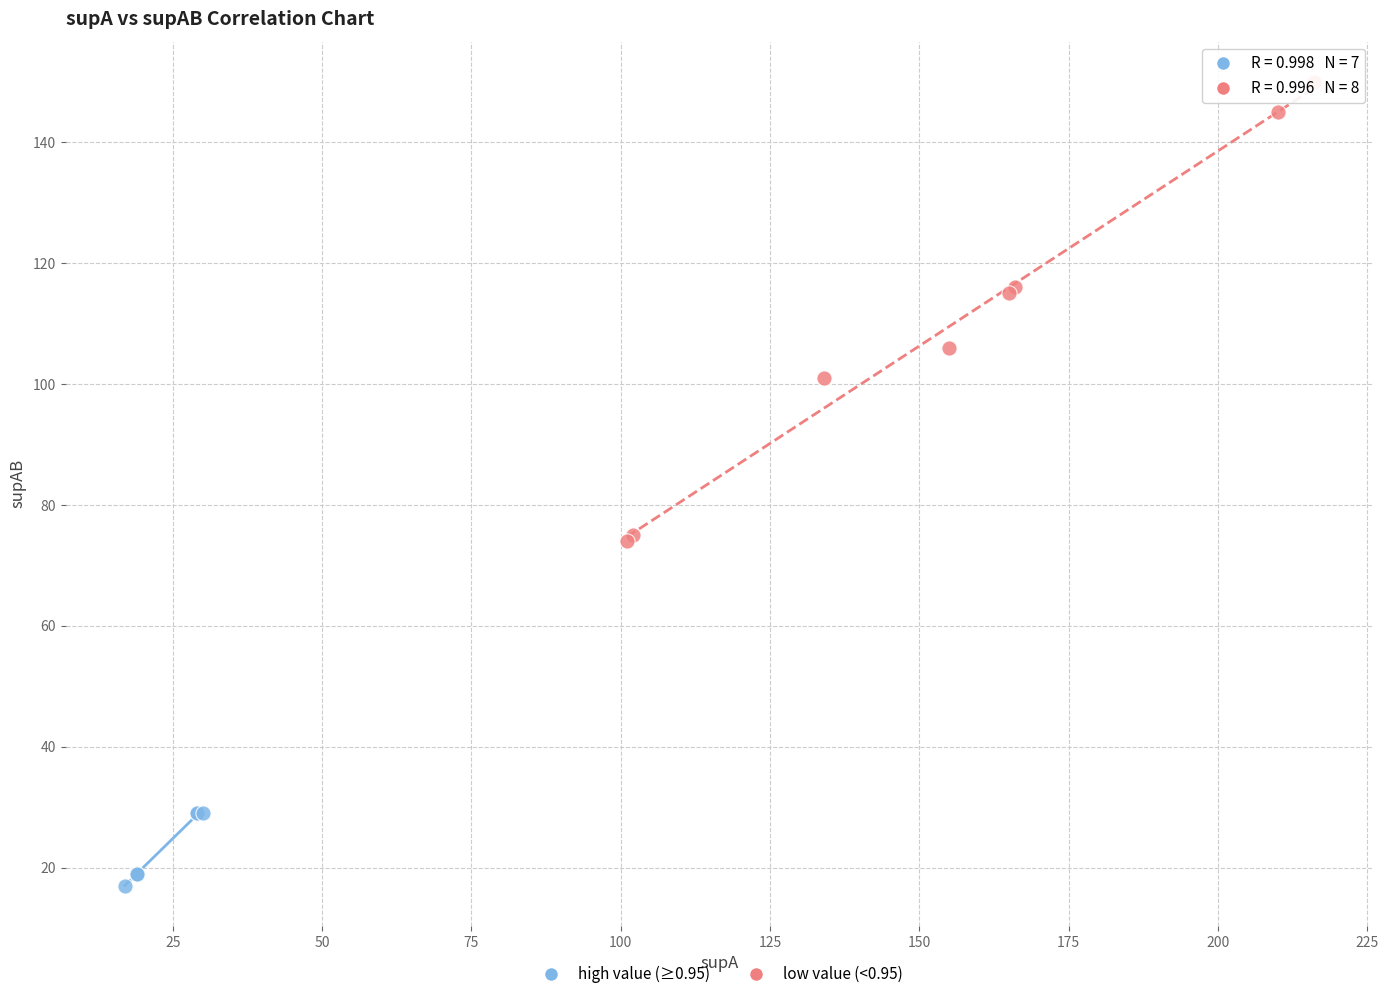

Which series reaches the maximum Y coordinate?

low value (<0.95)